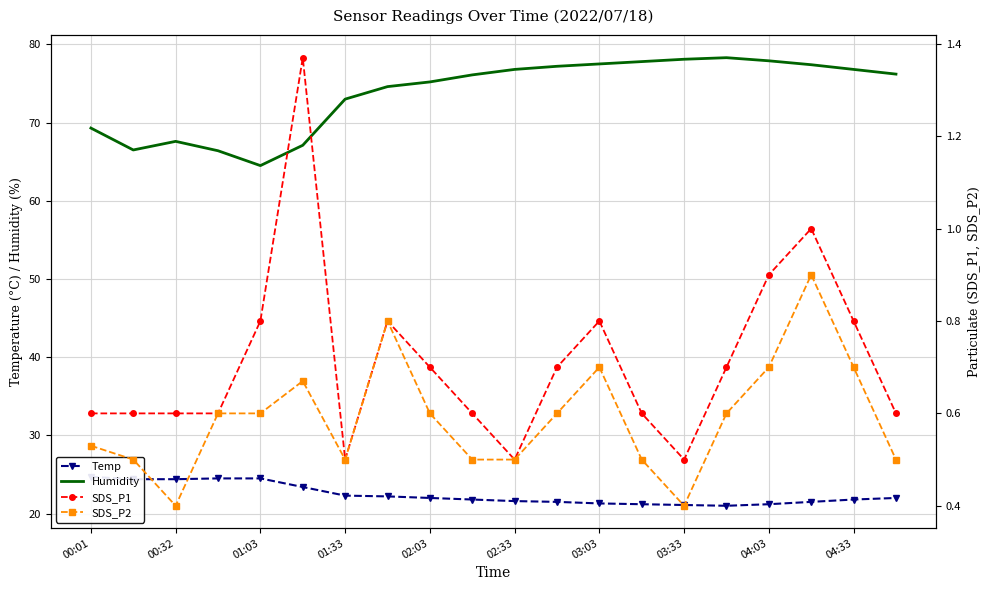

True or false: SDS_P2 has more than 0 interior local peaks.

True